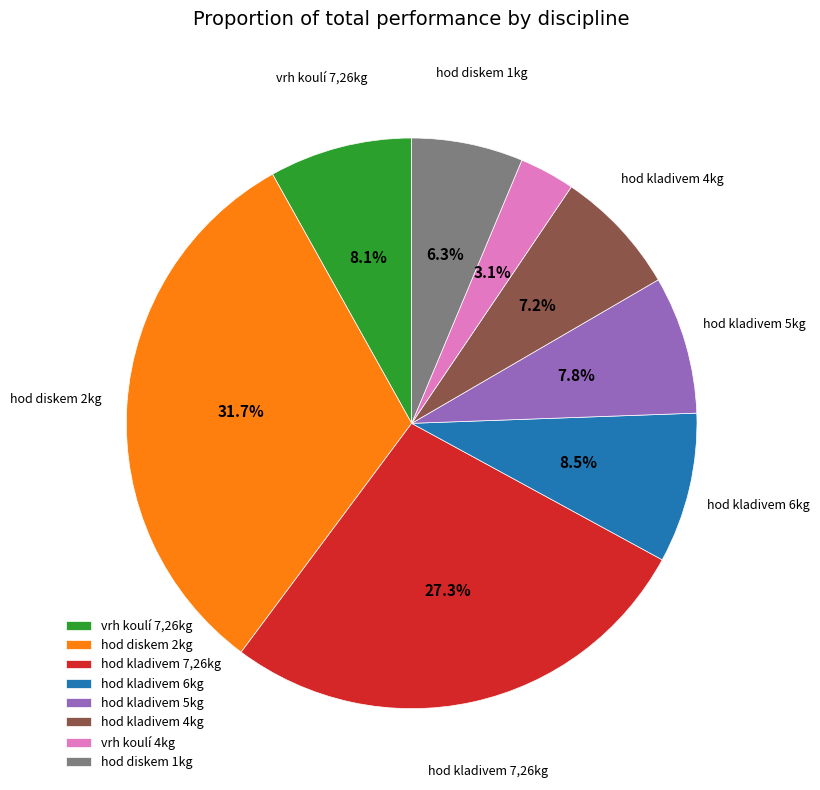

Is there a majority slice in this chart?

No